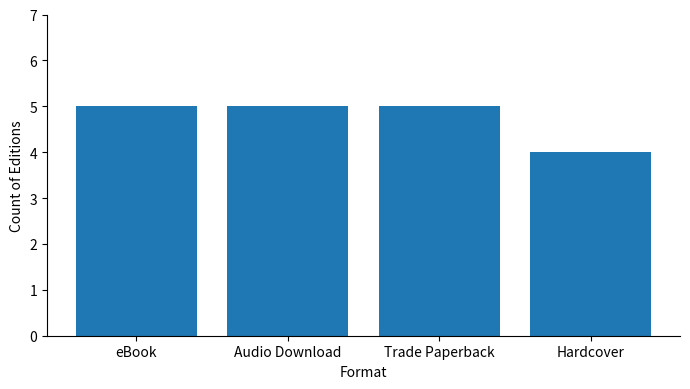

What is the ratio of the value at eBook to the value at Audio Download?

1.0